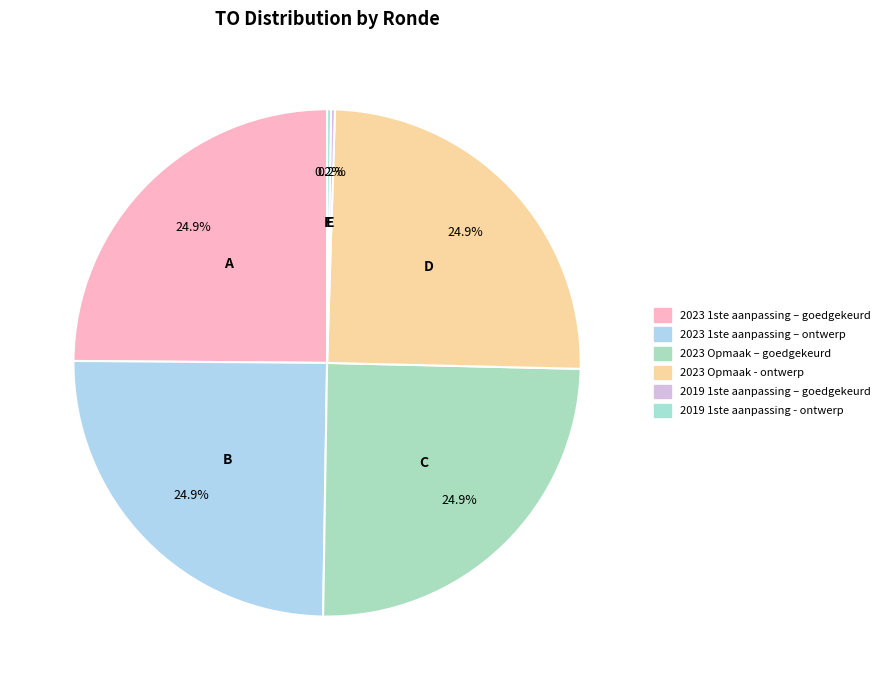

Rank the categories by value from highest to lowest.

2023 1ste aanpassing – goedgekeurd, 2023 1ste aanpassing – ontwerp, 2023 Opmaak – goedgekeurd, 2023 Opmaak - ontwerp, 2019 1ste aanpassing – goedgekeurd, 2019 1ste aanpassing - ontwerp